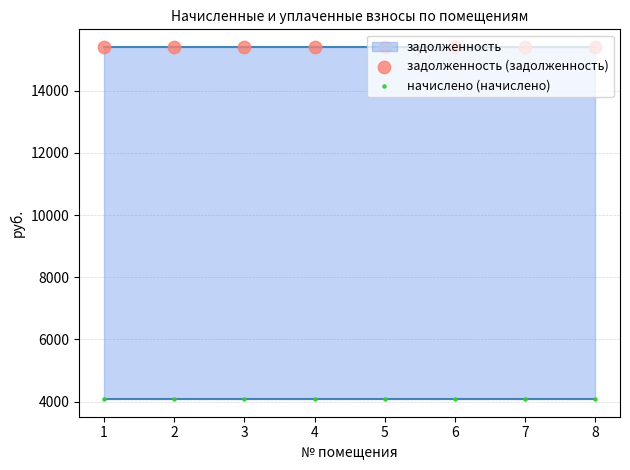

Which series has the widest spread of Y values?

задолженность (задолженность)